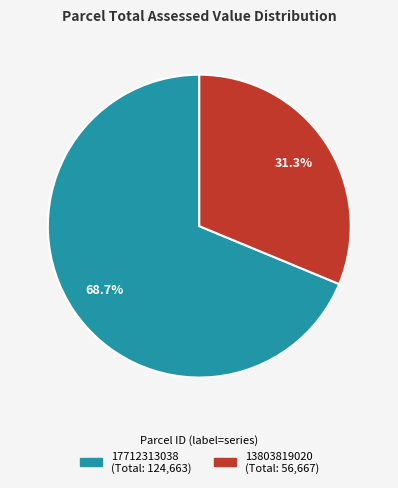

To the nearest percent, what portion does 17712313038 represent?

69%